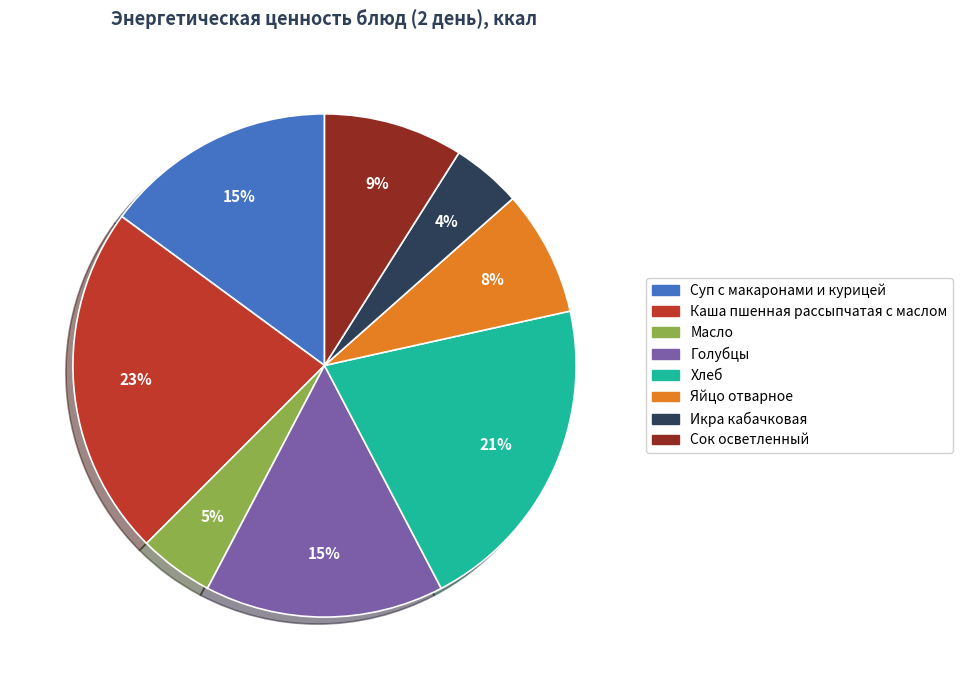

Is there any slice that represents more than half of the pie?

No